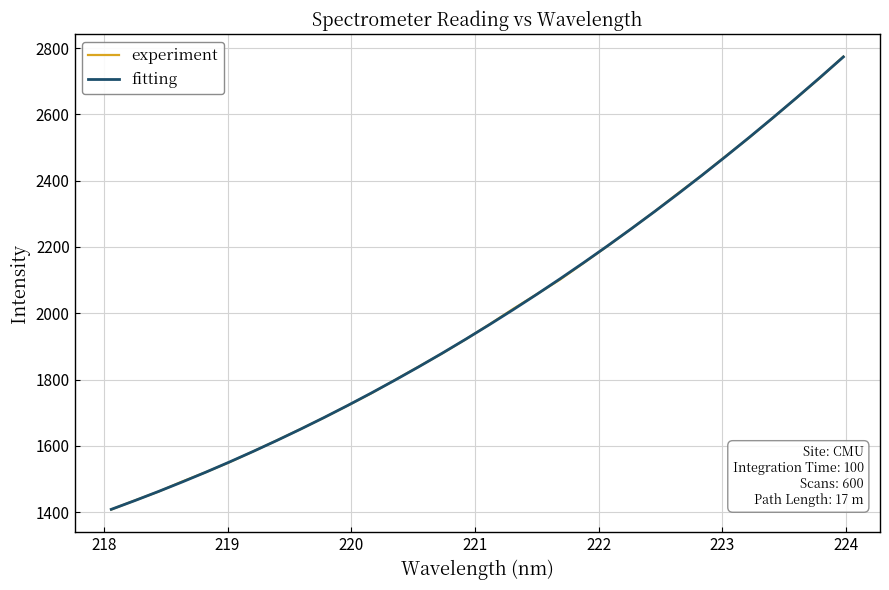

What is the lowest value of the fitting series?

1408.3